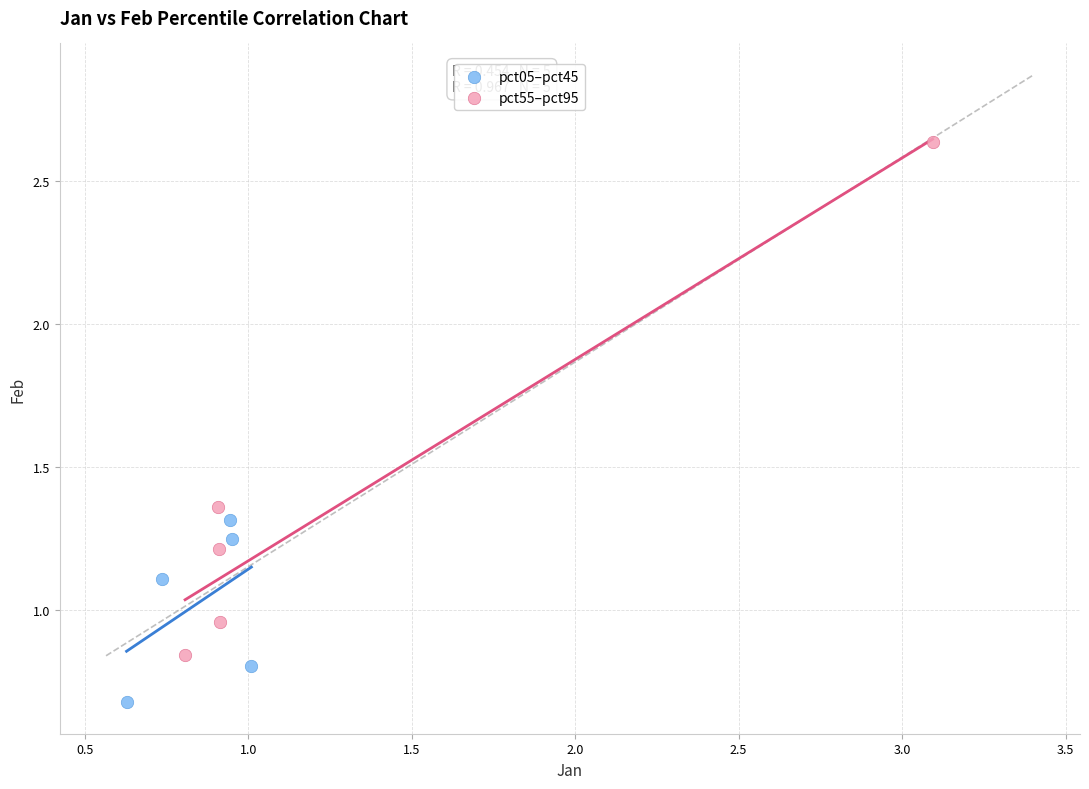

Which series has the widest spread of Y values?

pct55–pct95